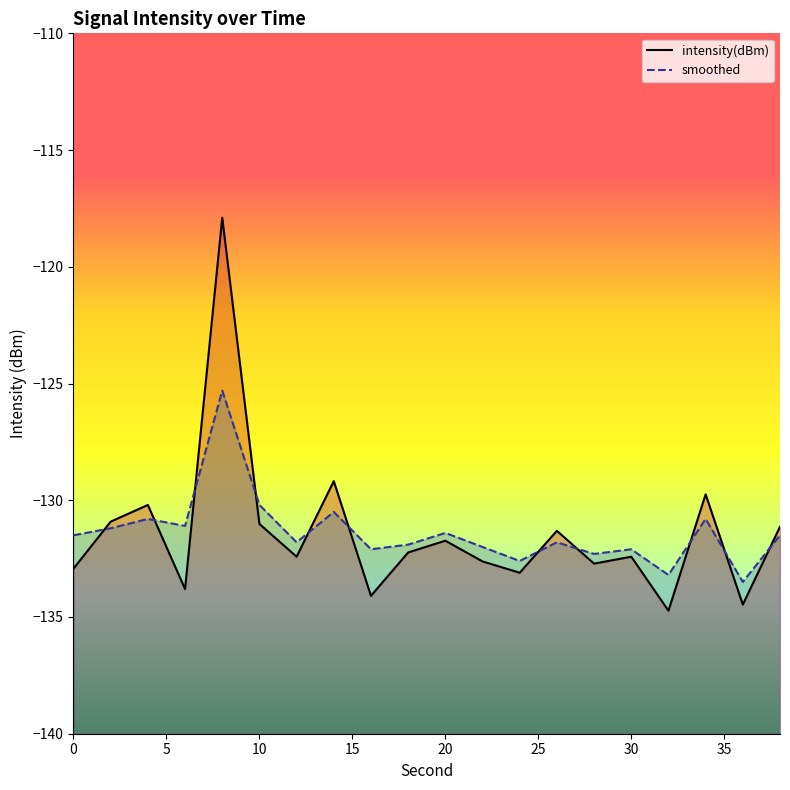

What value does the intensity(dBm) series have at 34?

-129.7